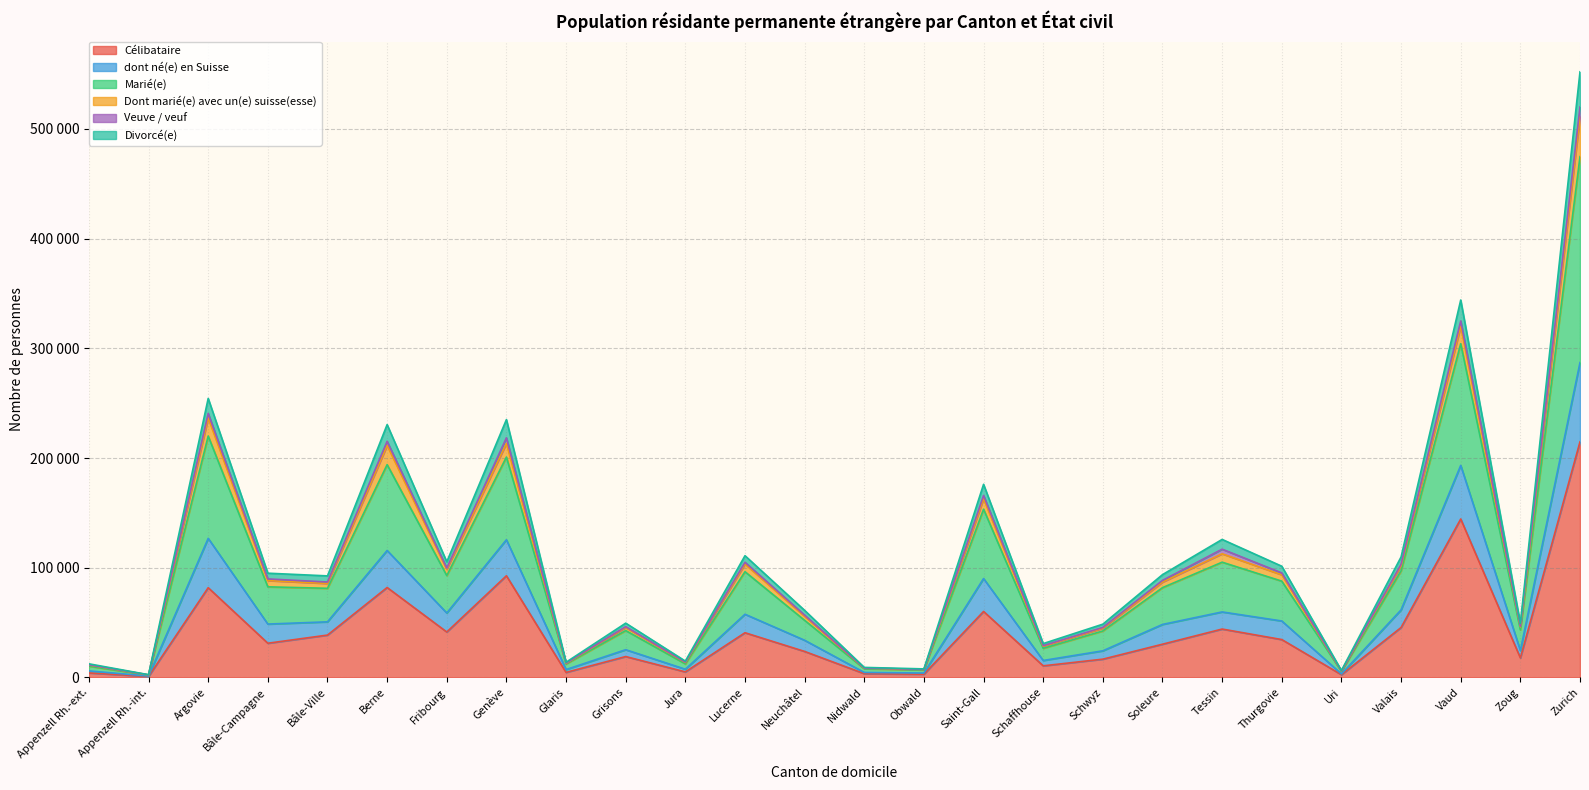

In Dont marié(e) avec un(e) suisse(esse), how many points are lower than both neighbors (excluding endpoints)?

9